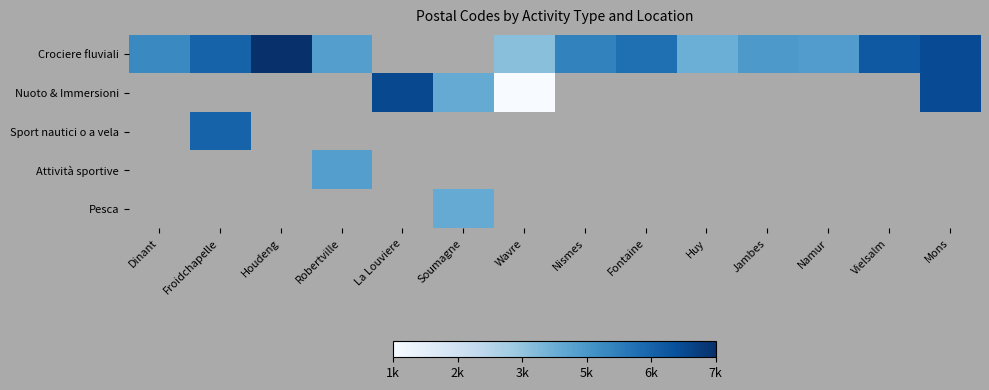

Which series has the widest spread of values?

Crociere fluviali